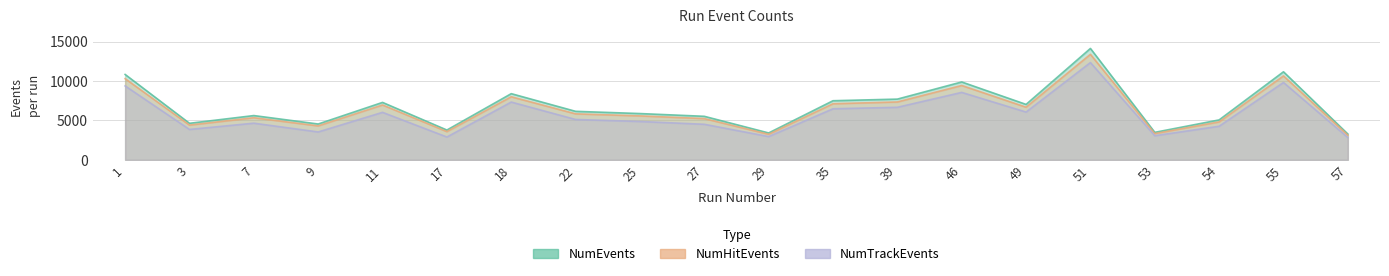

Does the chart display data point markers on the line(s)?

No